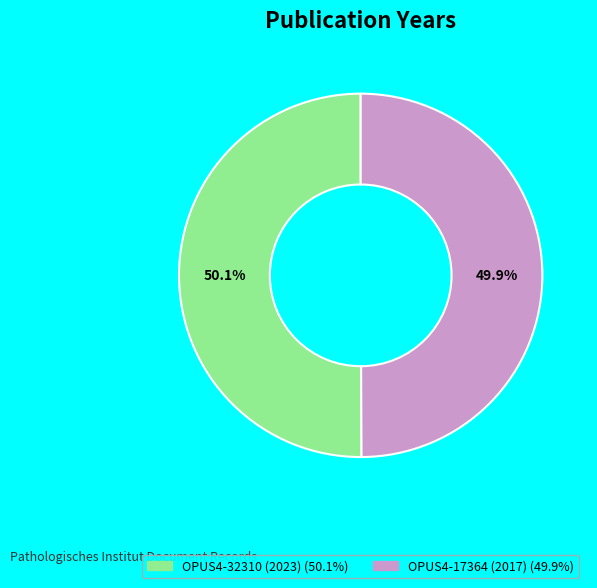

Is there any slice that represents more than half of the pie?

Yes